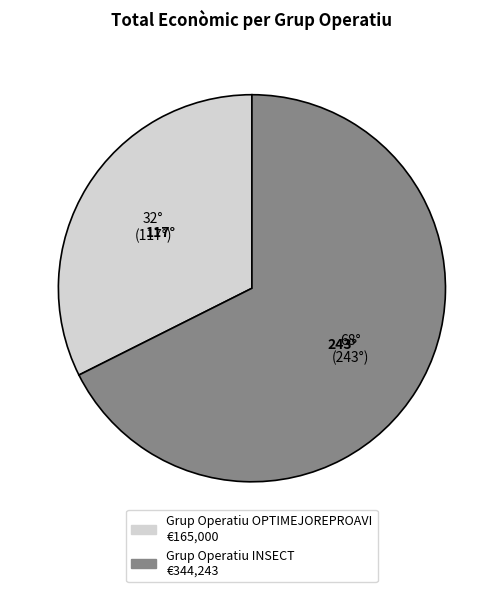

Rank the categories by value from lowest to highest.

Grup Operatiu OPTIMEJOREPROAVI, Grup Operatiu INSECT